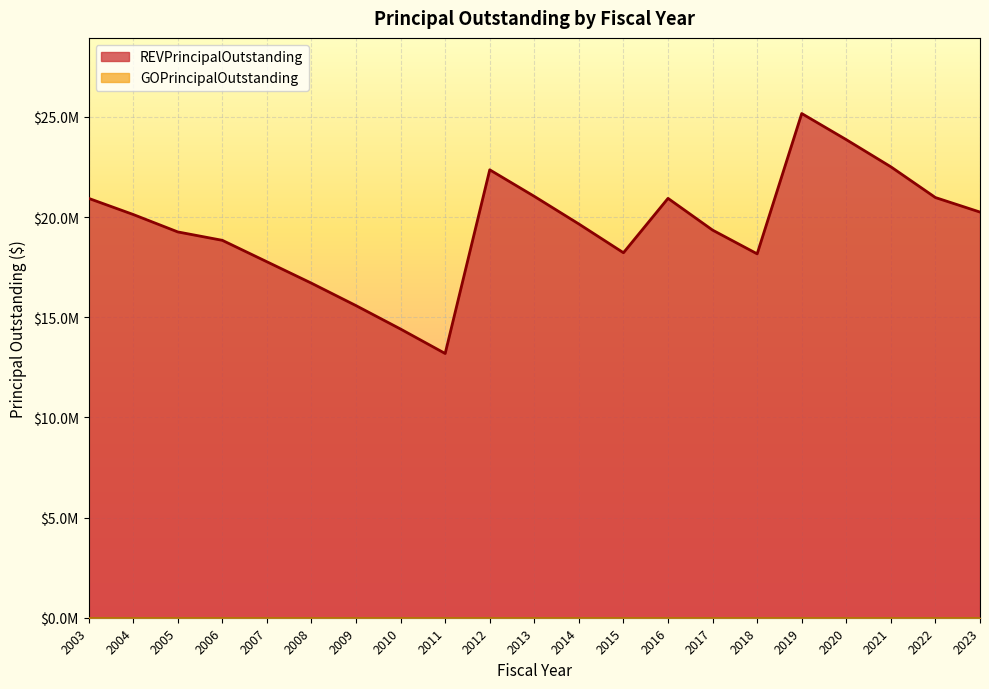

What is the value of the 14th point from the left?

20935000